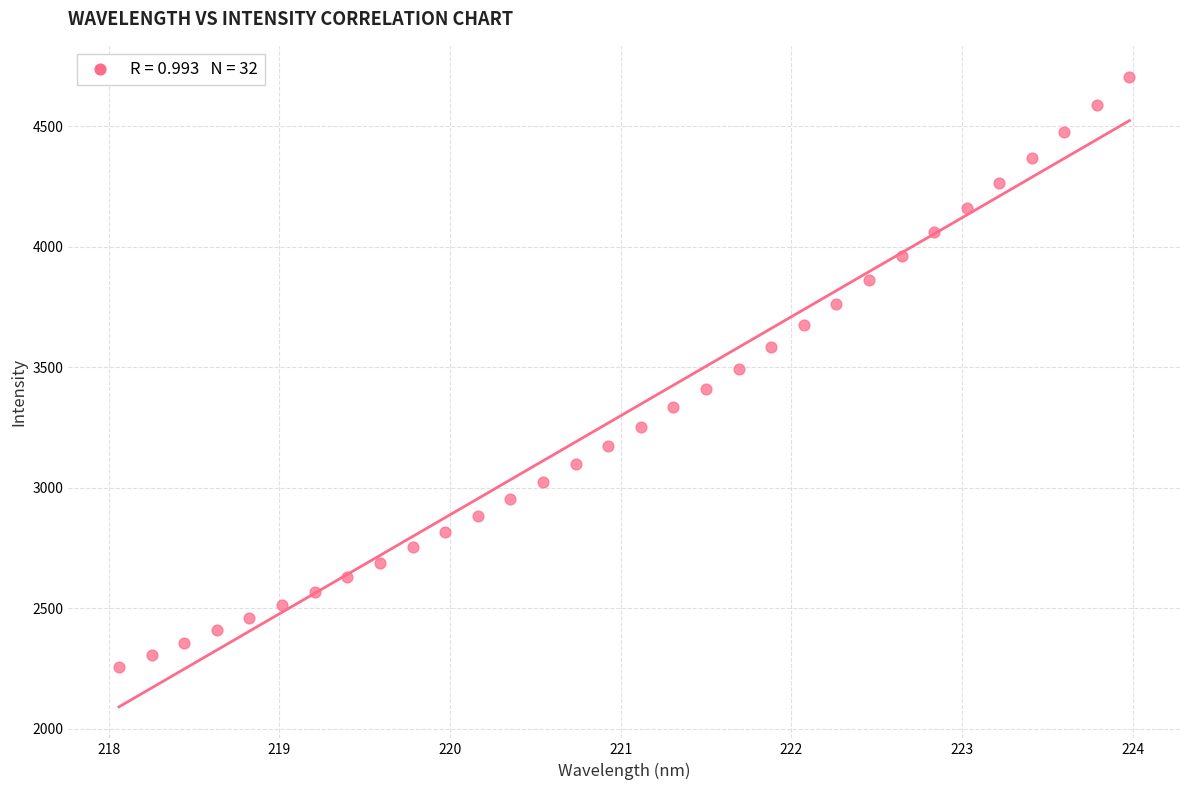

What is the range of X values (max minus min)?

5.9